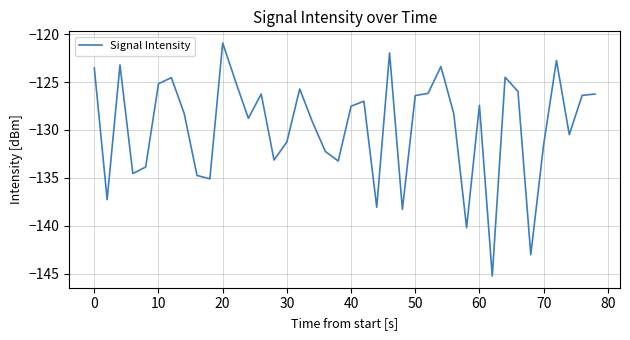

How many distinct data groups are displayed?

1